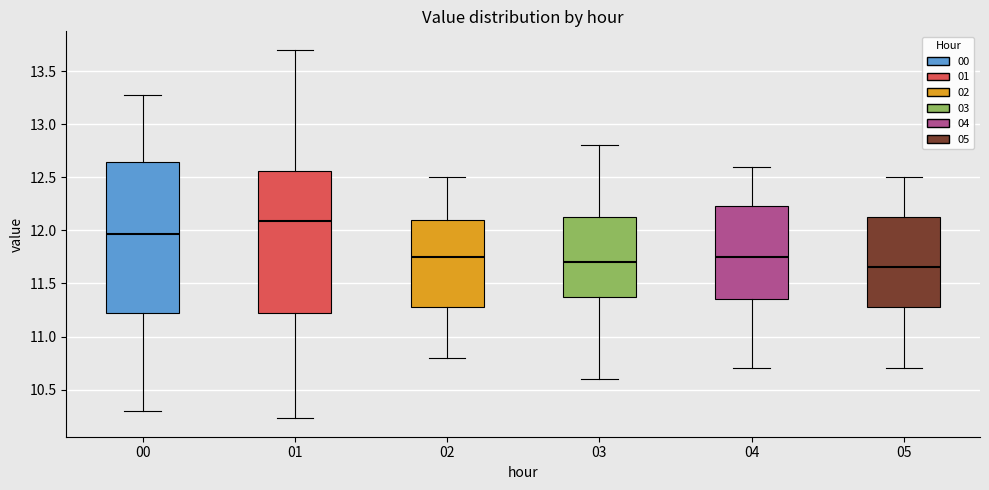

Which box is the tallest, from its lower edge to its upper edge?

00